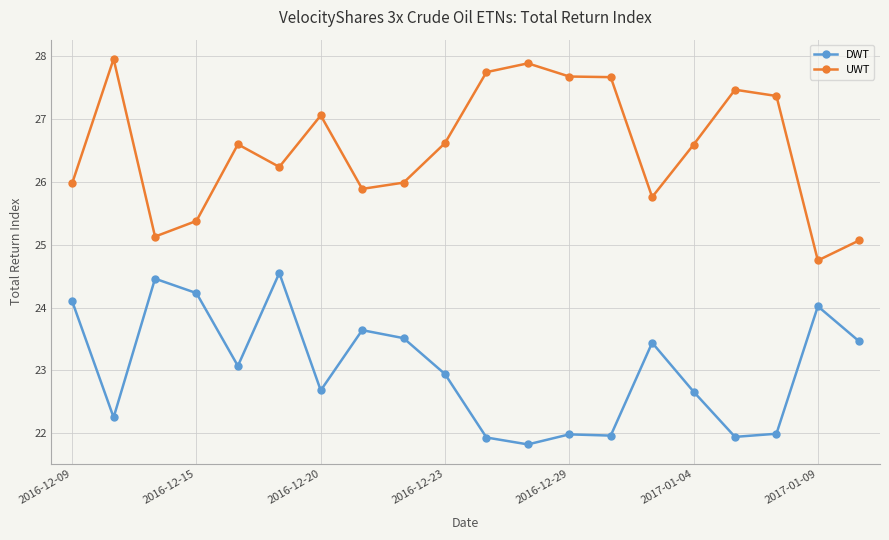

Which series has the largest range (max minus min)?

UWT